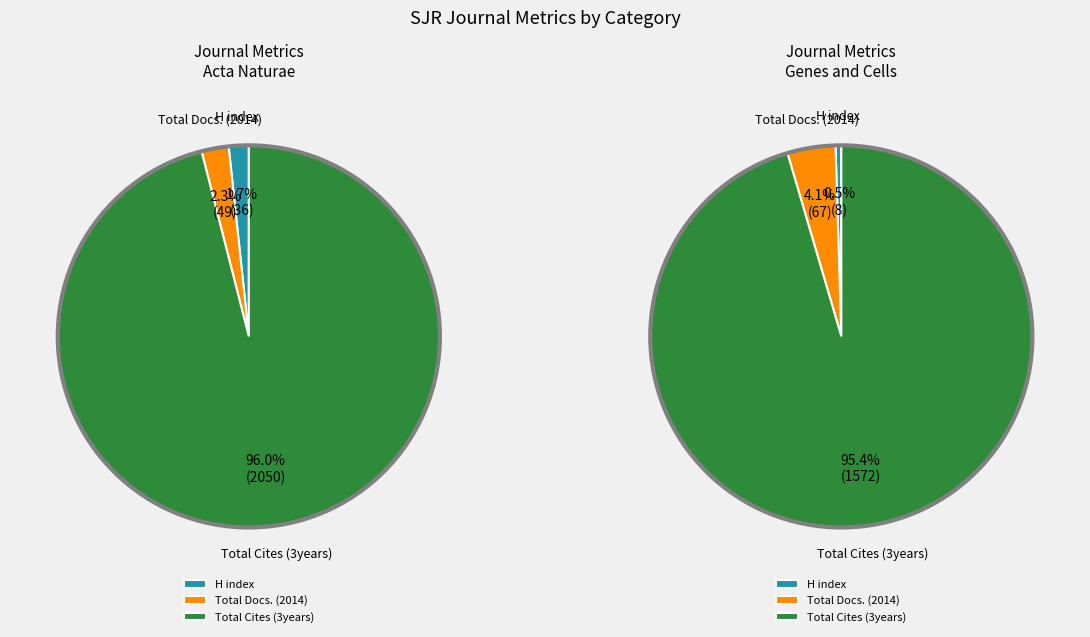

Is there a majority slice in this chart?

Yes